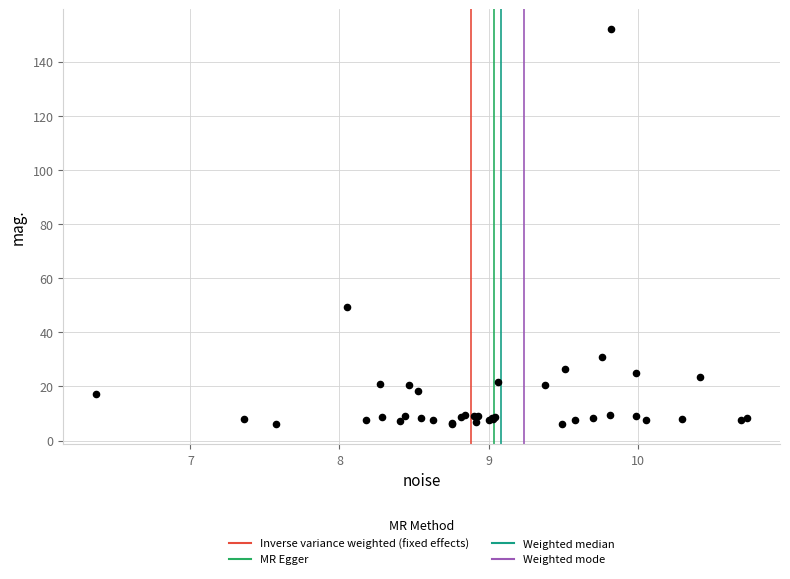

What Y value in the scatter plot is closest to 78?

49.4